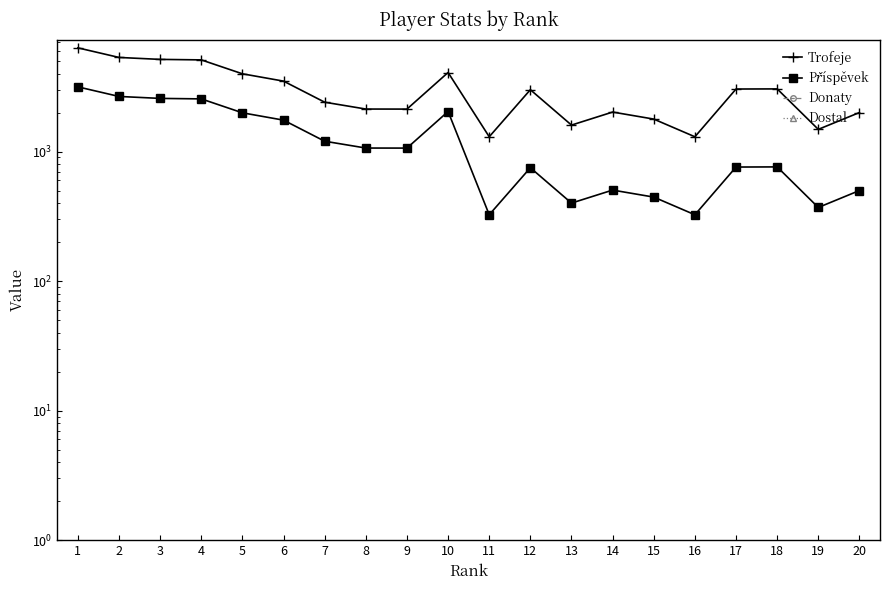

At which category does Trofeje reach its first local valley?

9